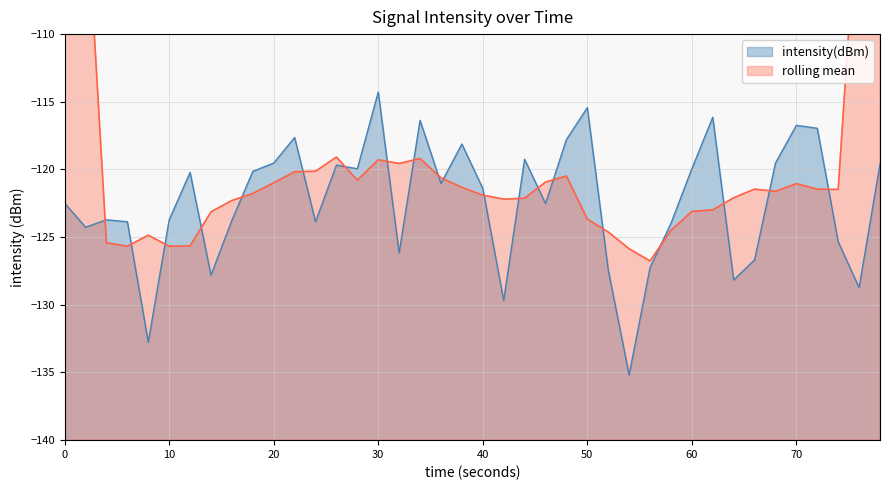

At which label does intensity(dBm) reach its peak?

30